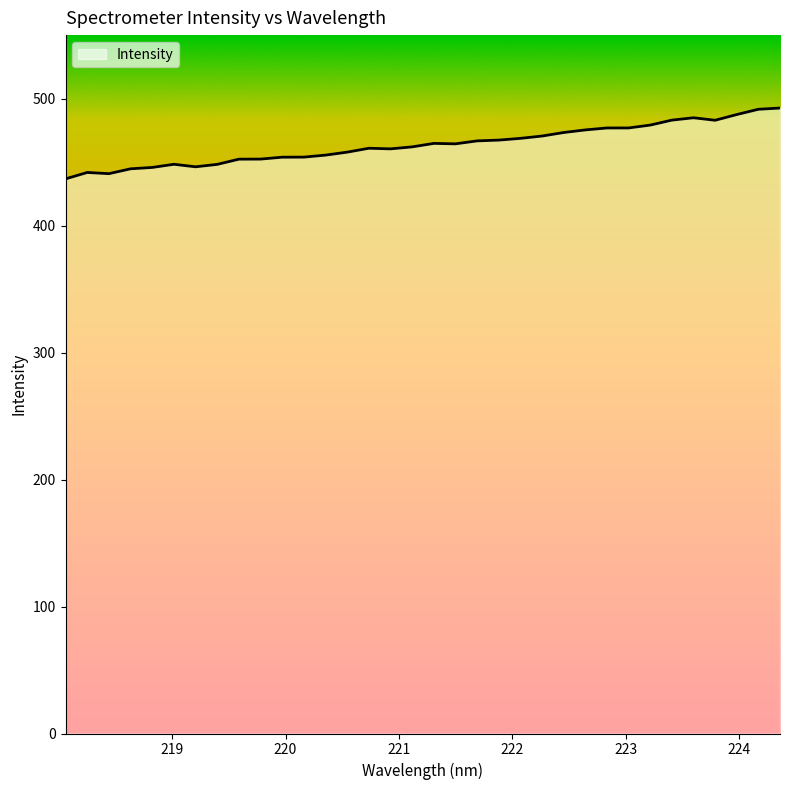

What is the greatest value displayed?

492.6